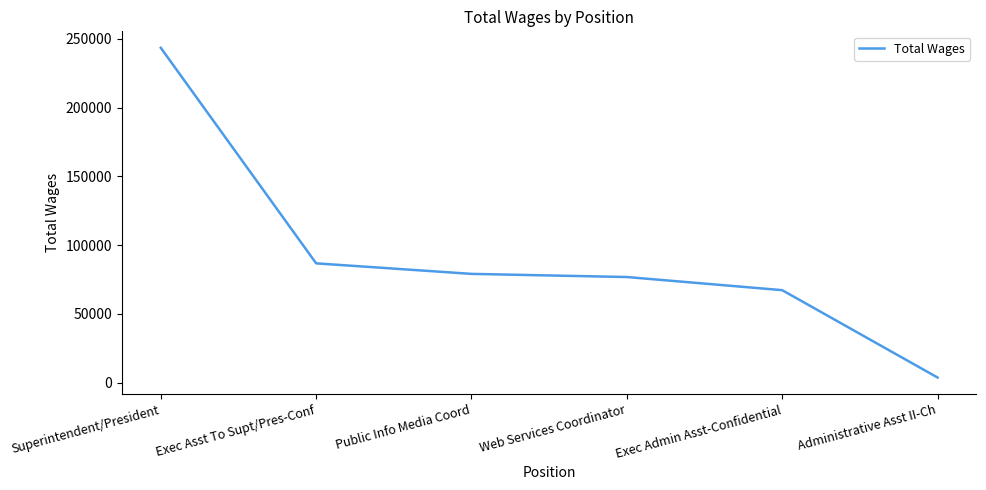

Rank the categories by value from lowest to highest.

Administrative Asst II-Ch, Exec Admin Asst-Confidential, Web Services Coordinator, Public Info Media Coord, Exec Asst To Supt/Pres-Conf, Superintendent/President